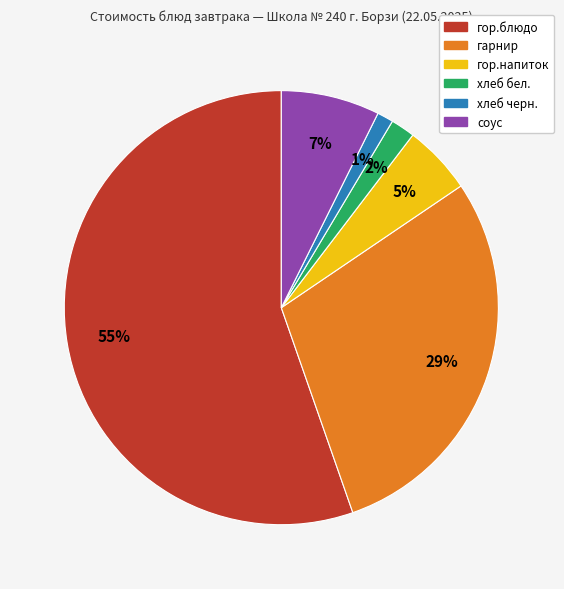

Which has a higher value, гор.напиток or соус?

соус